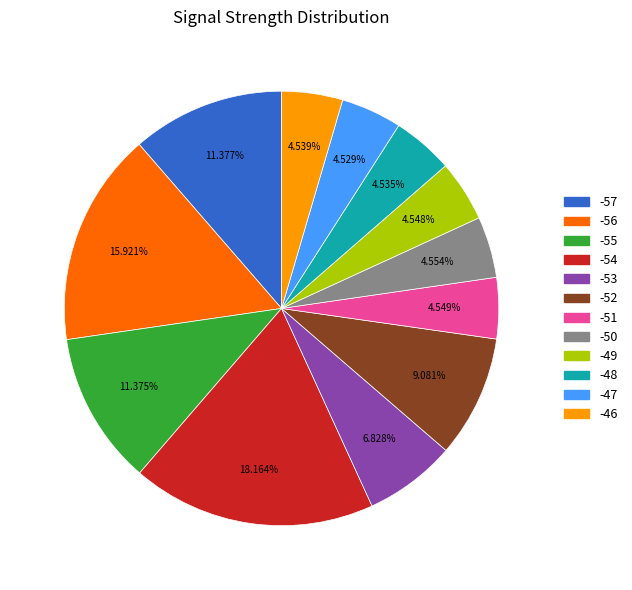

How many segments does this pie chart have?

12